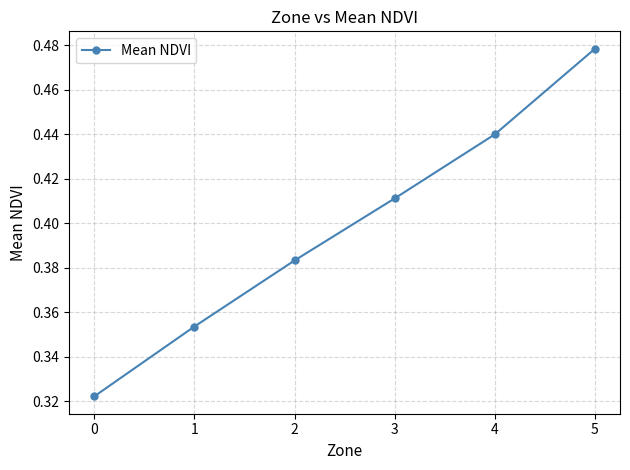

What is the change in value from 3 to 5?

+0.1